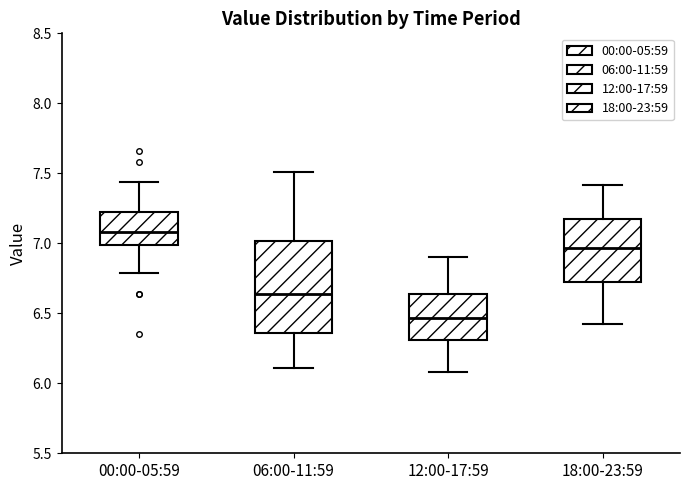

Reading left to right, transcribe this box plot: for each box, give where its median line is, the range the box spans, and where its two whiskers end, as read against the y-axis. The values are not printed on the chart, so give them approximately, as read against the axis.

00:00-05:59: median 7.10, box 7.00 to 7.20, whiskers 6.80 to 7.45
06:00-11:59: median 6.65, box 6.35 to 7.00, whiskers 6.10 to 7.50
12:00-17:59: median 6.45, box 6.30 to 6.65, whiskers 6.10 to 6.90
18:00-23:59: median 6.95, box 6.75 to 7.20, whiskers 6.40 to 7.40